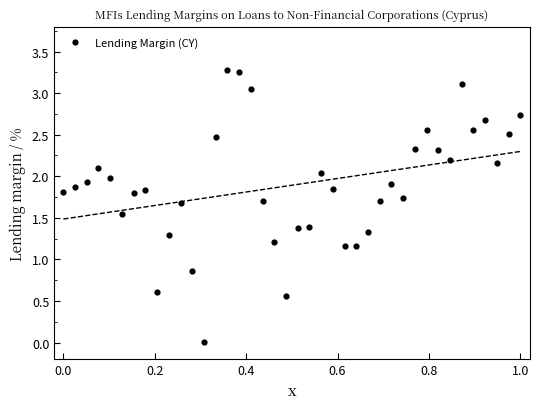

What is the range of X values (max minus min)?

1.0